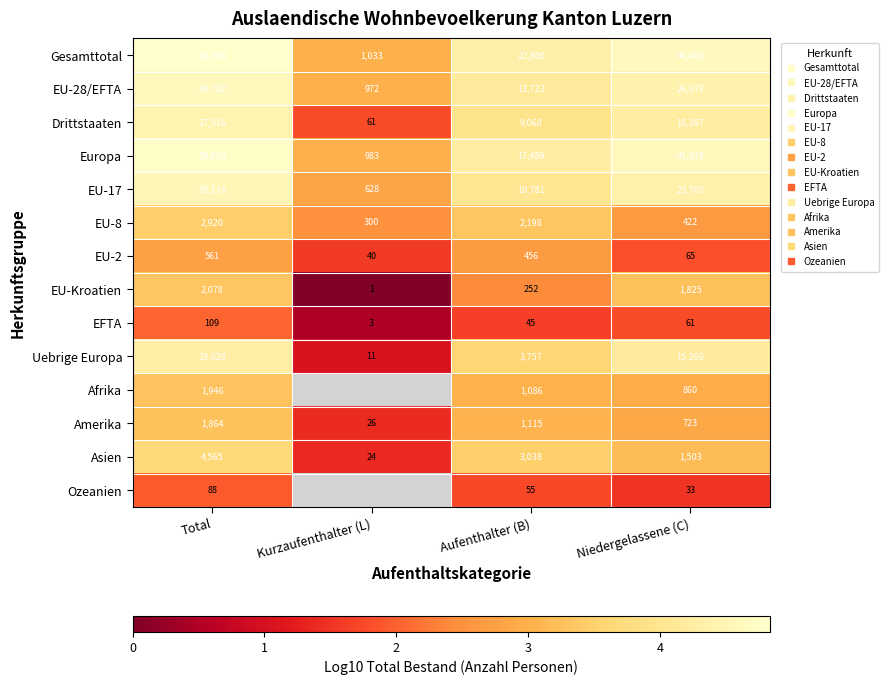

What is the lowest value of the Drittstaaten series?

1.8